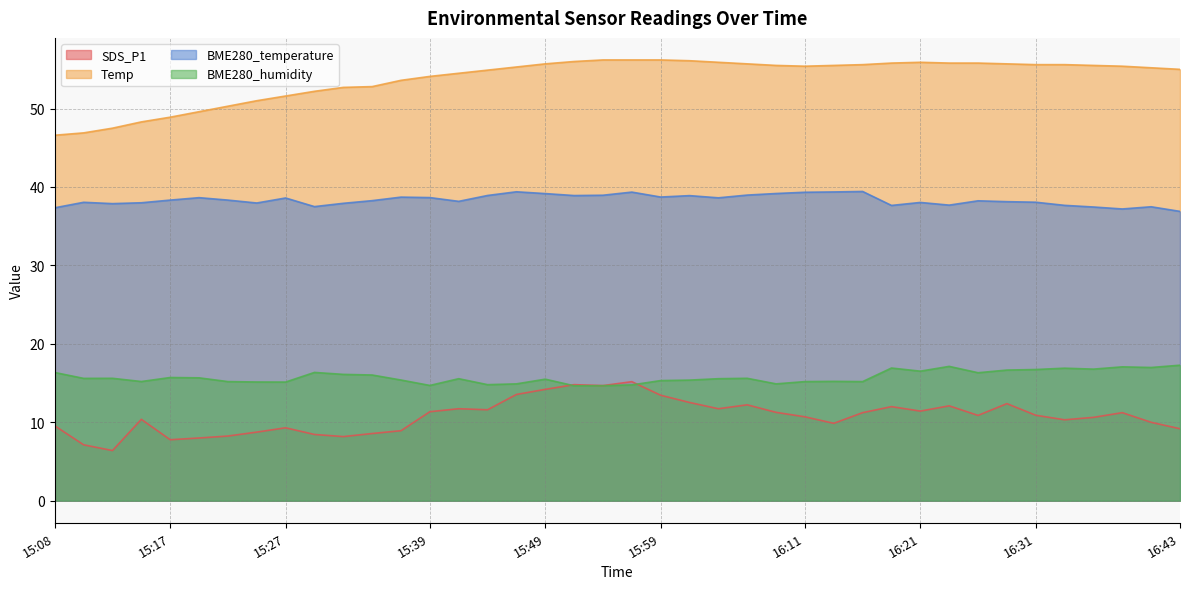

How many data points does each series have?

40